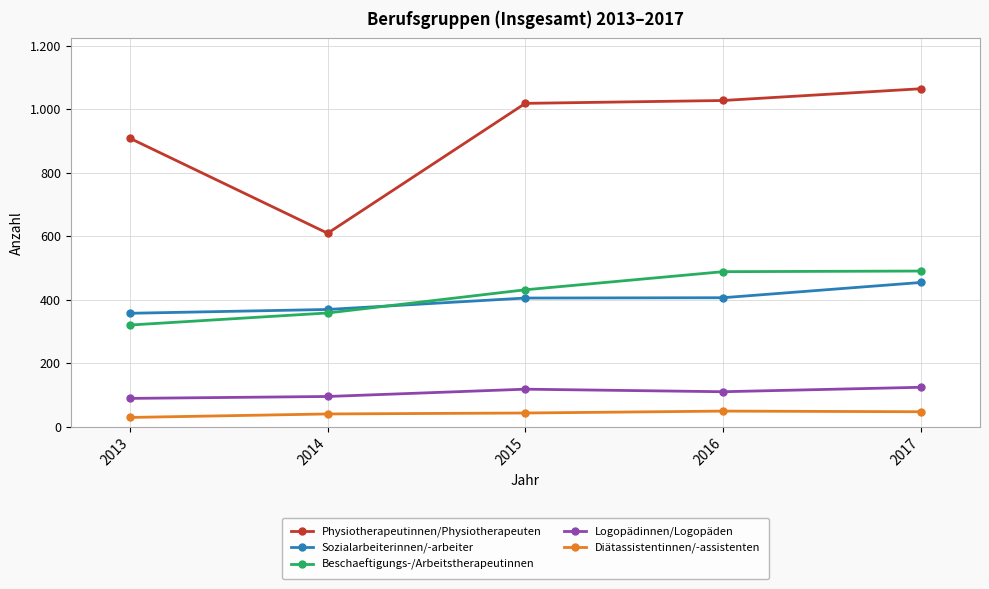

Is this an area chart (filled region under the line)?

No